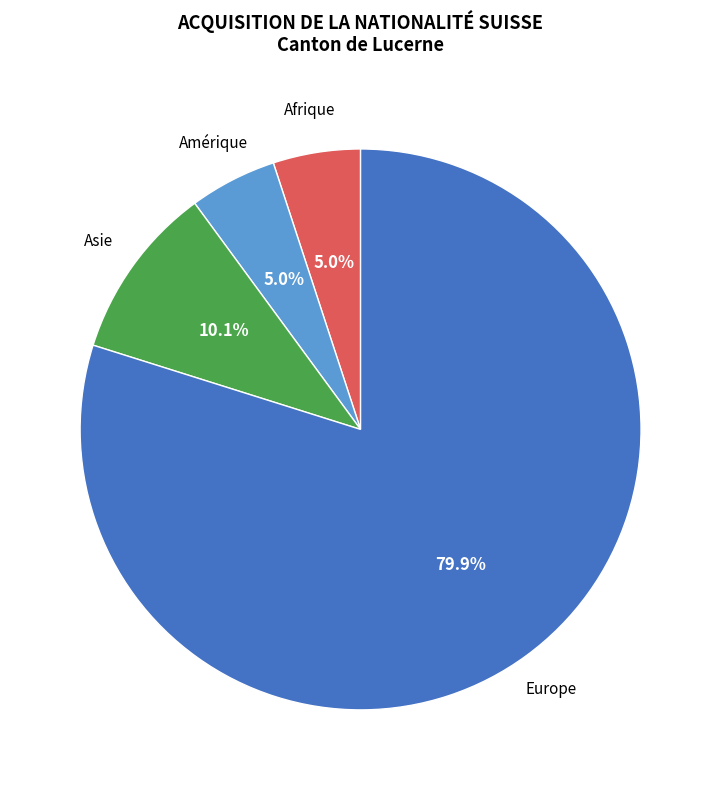

Is there a majority slice in this chart?

Yes